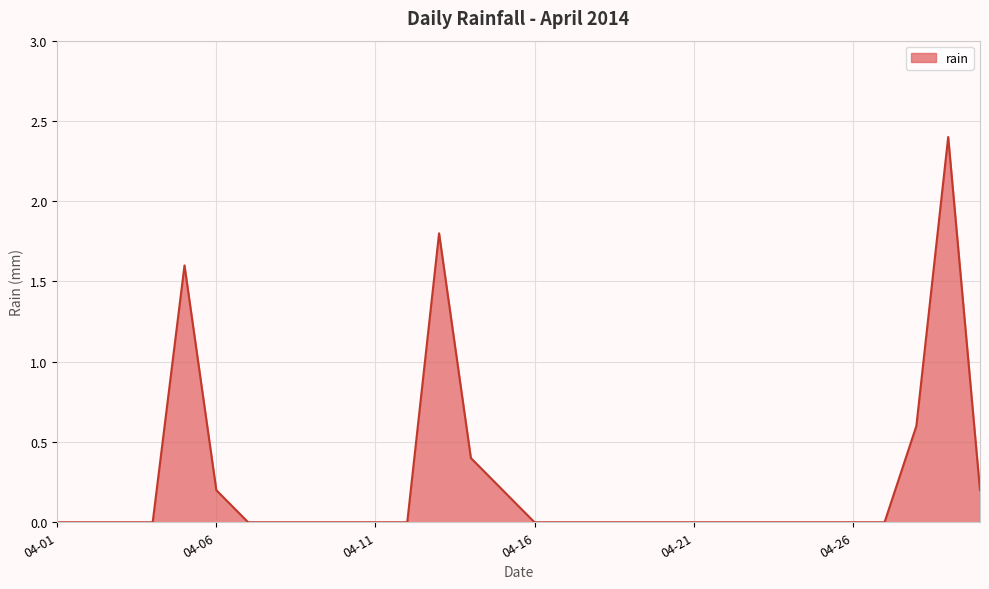

What is the greatest value displayed?

2.4